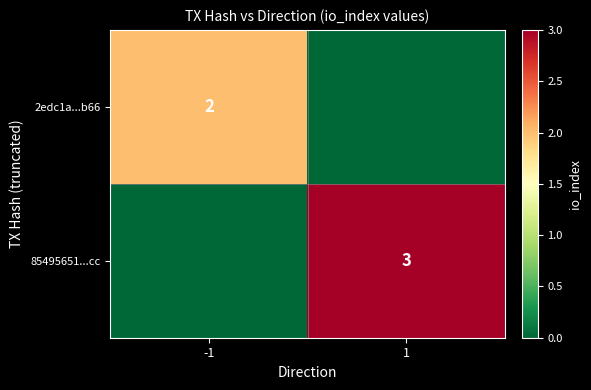

Is it true that 2edc1a...b66 equals 1 at -1?

False